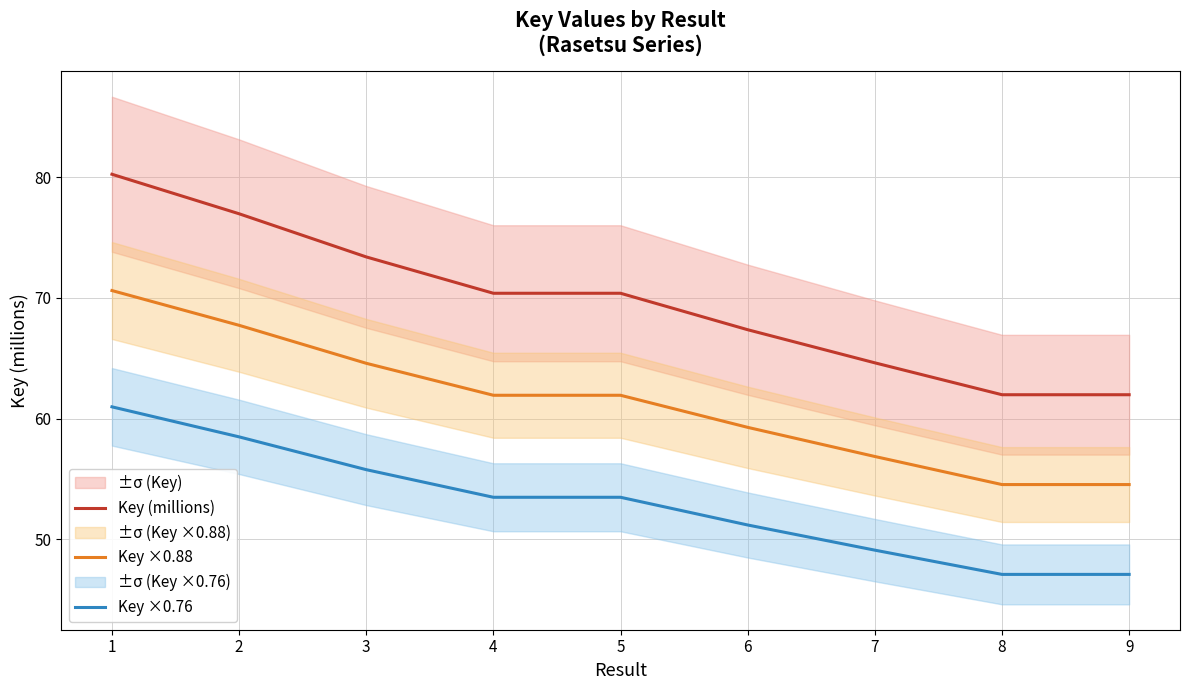

What is the minimum value for Key ×0.88?

54.5